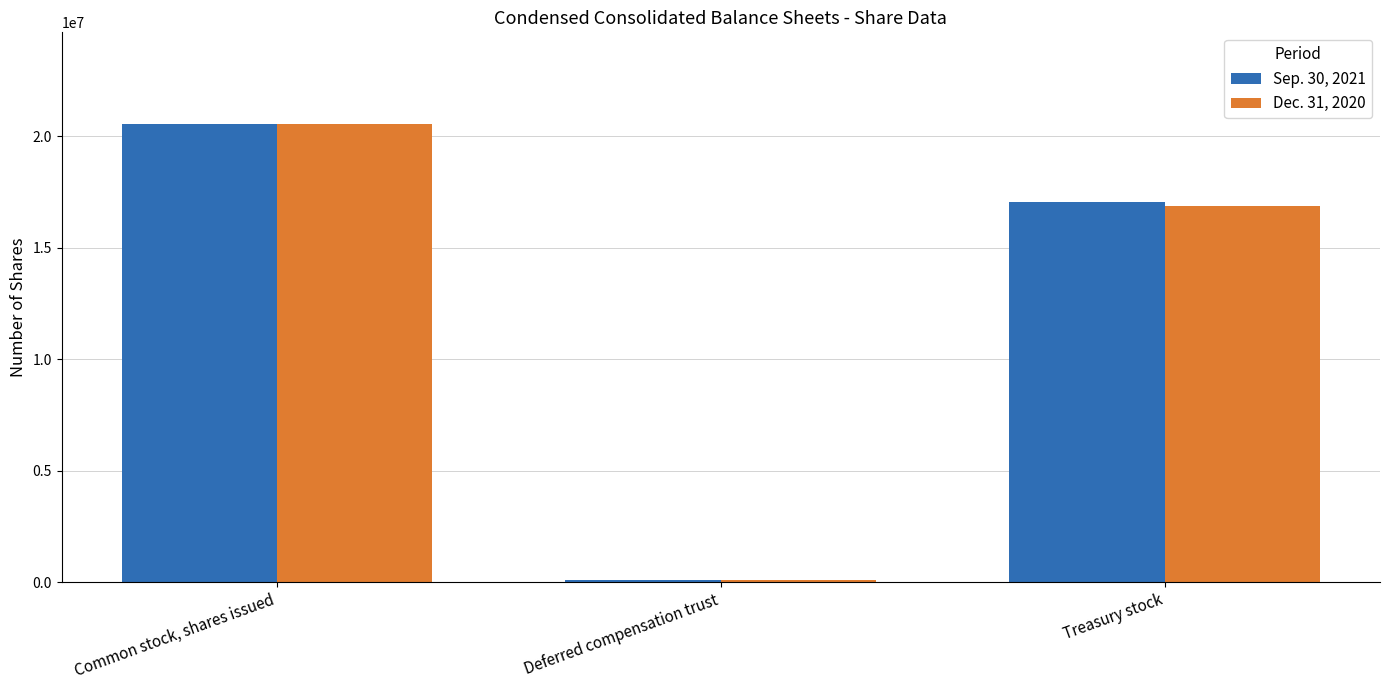

How many bars are there in total?

6